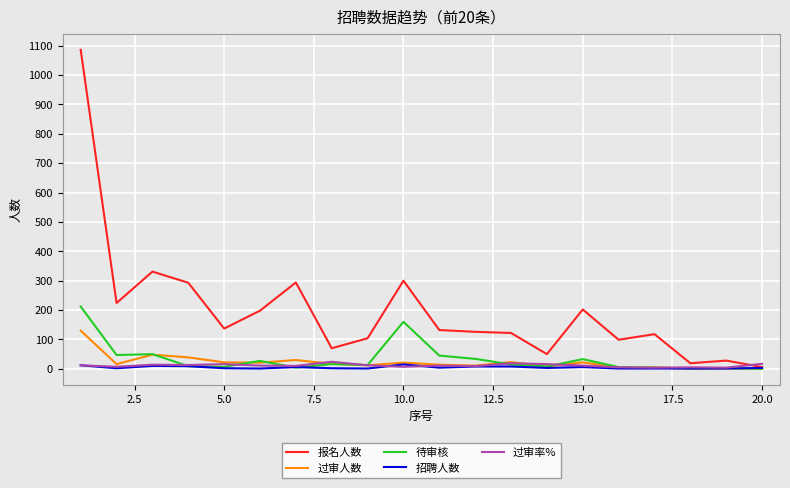

Which series has the largest total across all categories?

报名人数